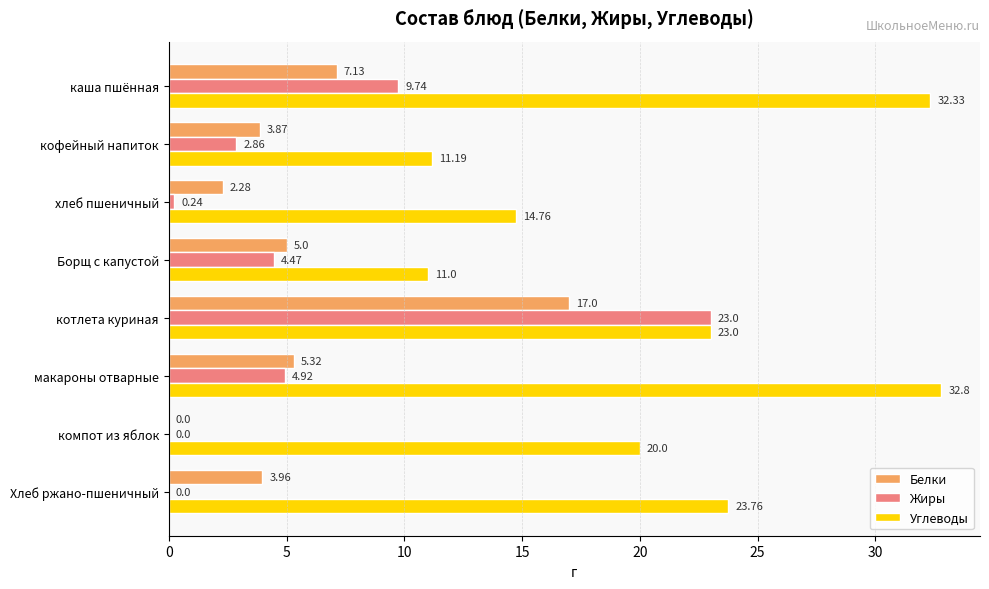

At which label is Углеводы closest to 21?

компот из яблок